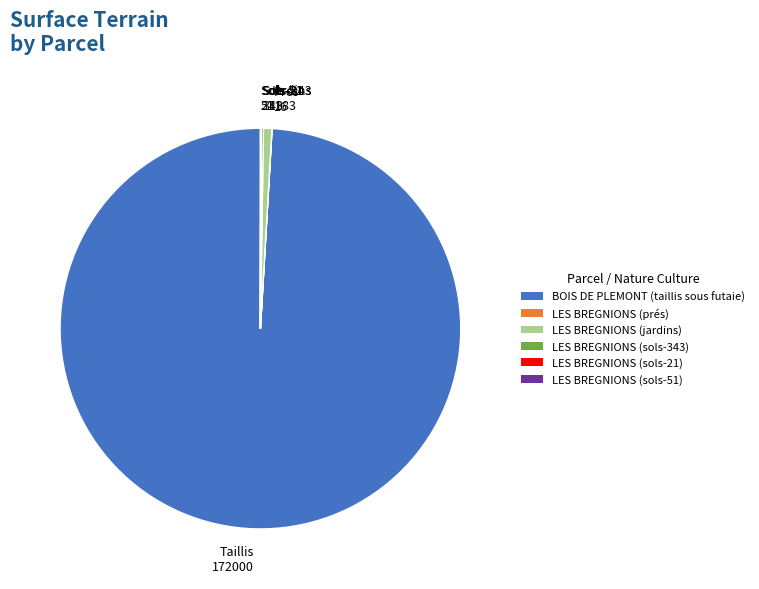

Which category has the biggest portion of the pie?

BOIS DE PLEMONT (taillis sous futaie)